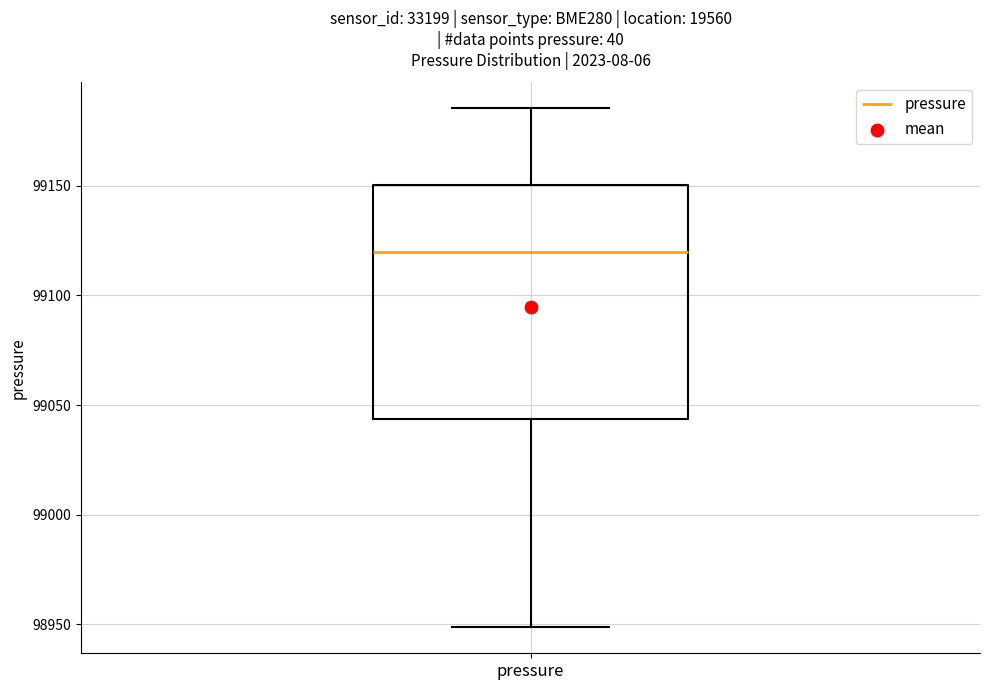

Transcribe this box plot: give where the median line is, the range the box spans, and where the two whiskers end, as read against the y-axis. The values are not printed on the chart, so give them approximately, as read against the axis.

median 99120, box 99045 to 99150, whiskers 98950 to 99185